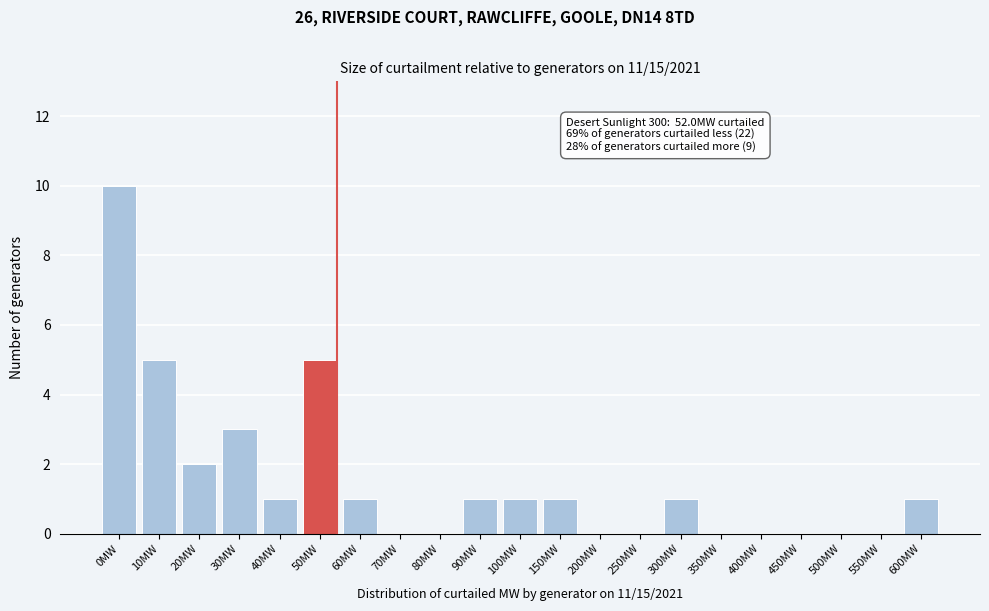

Reading right to left, what are all the values shown in this chart?

600MW=1	550MW=0	500MW=0	450MW=0	400MW=0	350MW=0	300MW=1	250MW=0	200MW=0	150MW=1	100MW=1	90MW=1	80MW=0	70MW=0	60MW=1	50MW=5	40MW=1	30MW=3	20MW=2	10MW=5	0MW=10